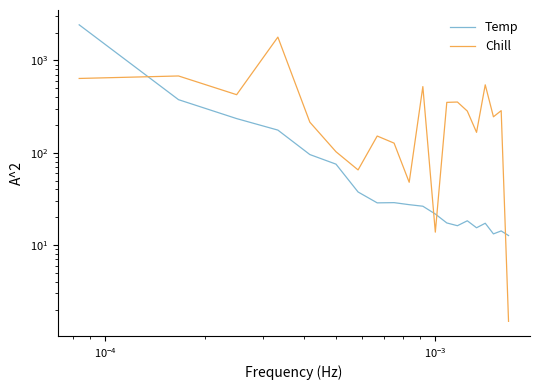

The Temp series shows 4.9 at 17. True or false?

False